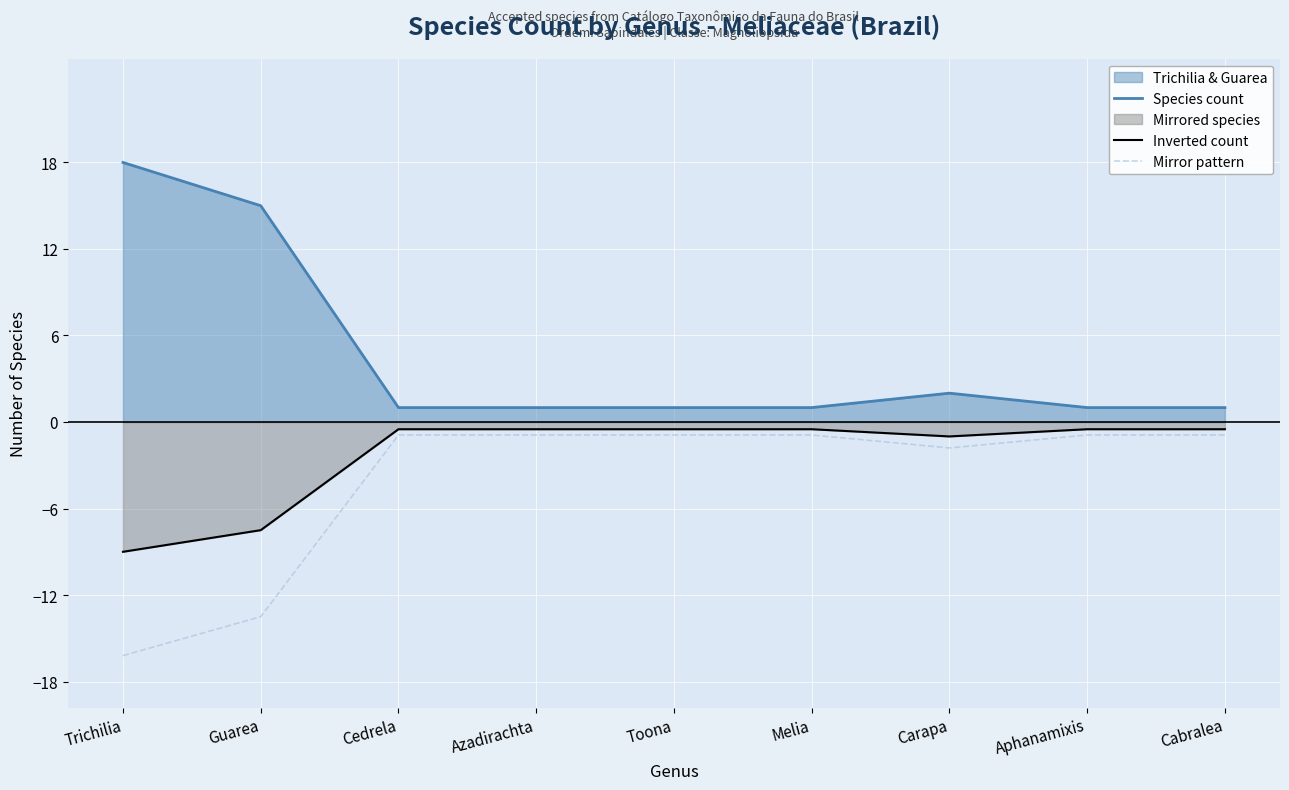

What is the smallest value displayed?

-16.2